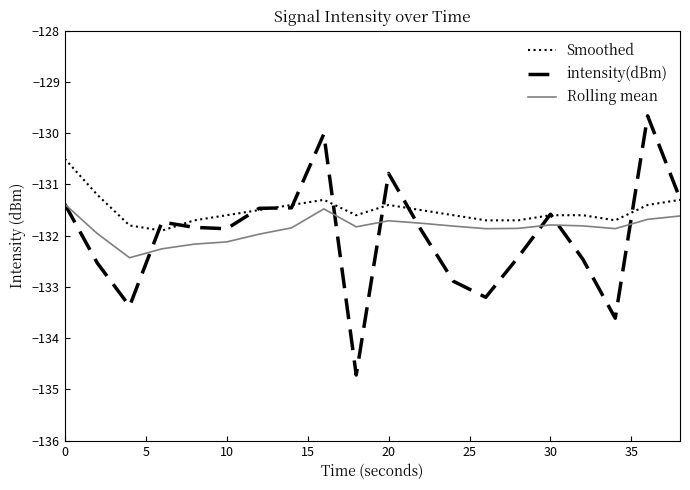

True or false: Smoothed and Rolling mean intersect in this chart.

False